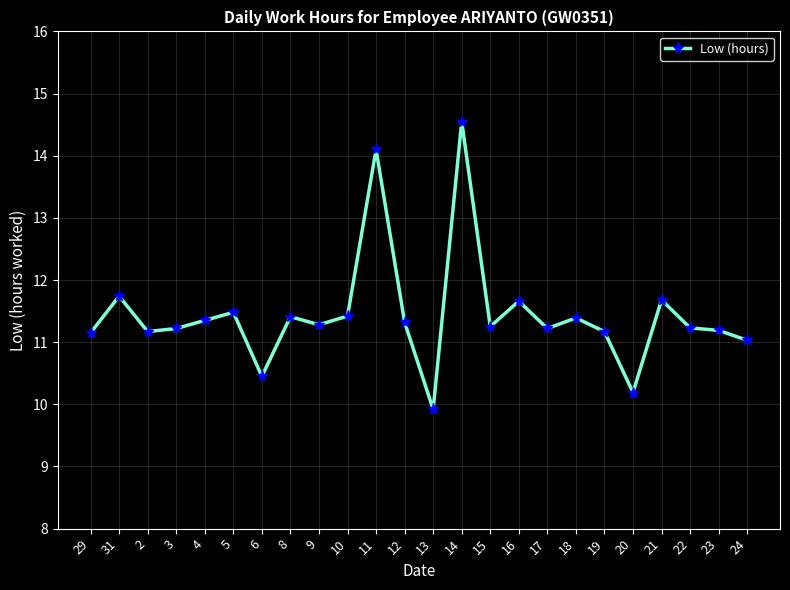

How many series are shown in this chart?

1